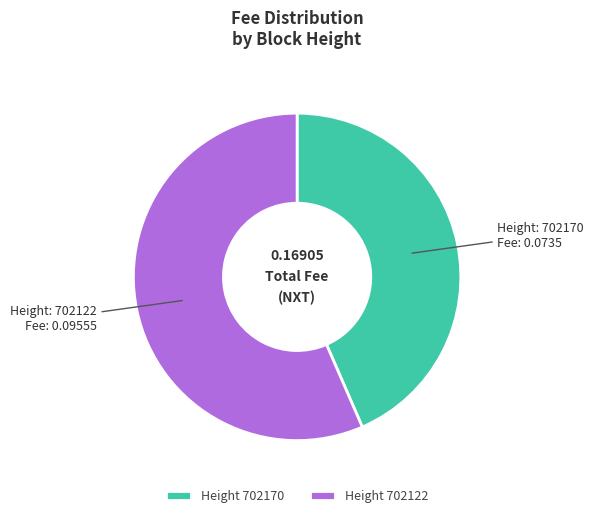

Which slice is the largest?

Height 702122